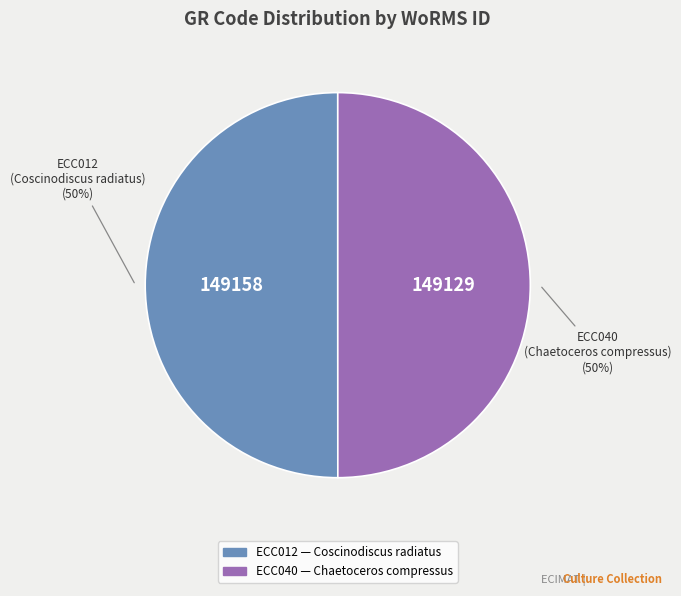

Approximately how many times larger is the value at ECC040 compared to ECC012?

1.0